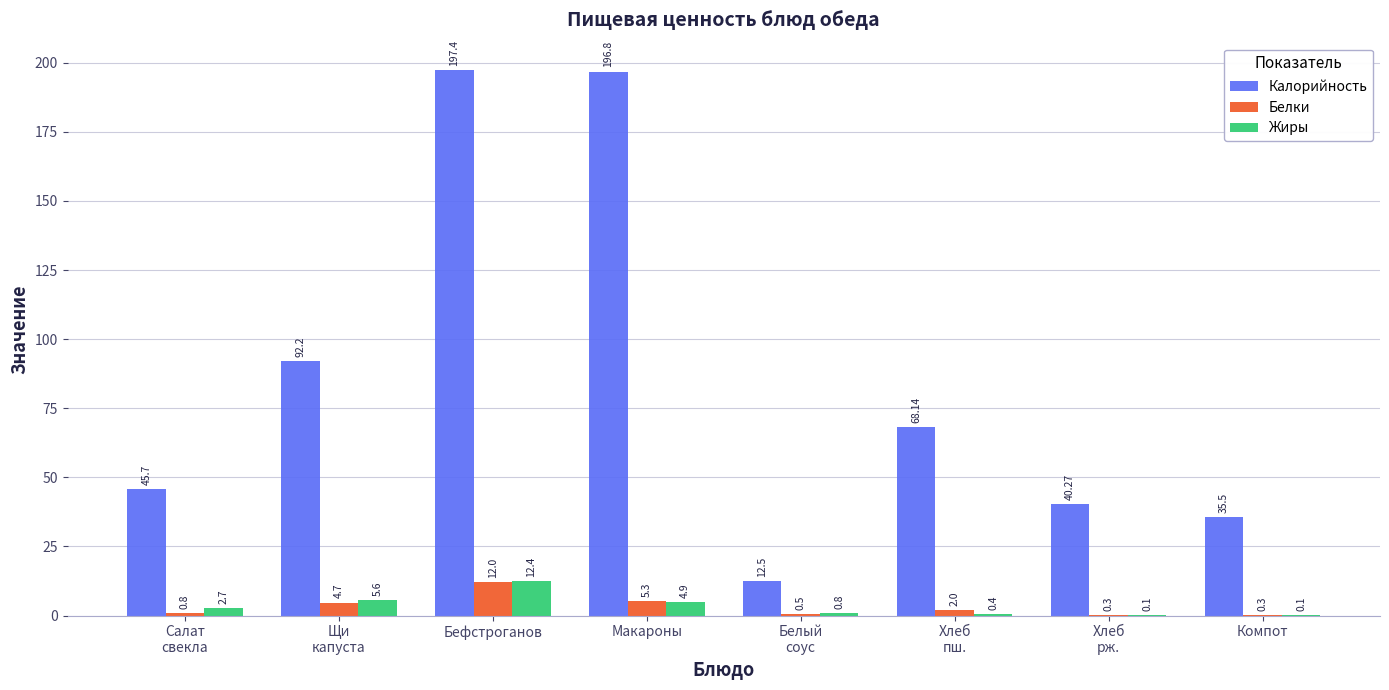

What is the difference between the Жиры values at Хлеб
рж. and Щи
капуста?

5.5